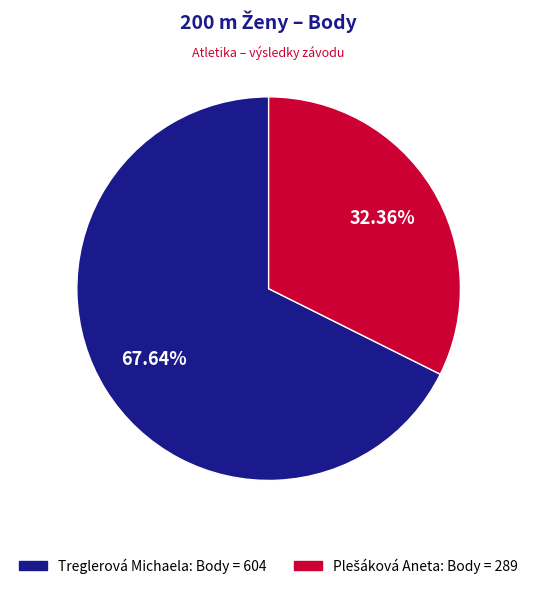

What portion of the pie excludes Treglerová Michaela?

32.4%